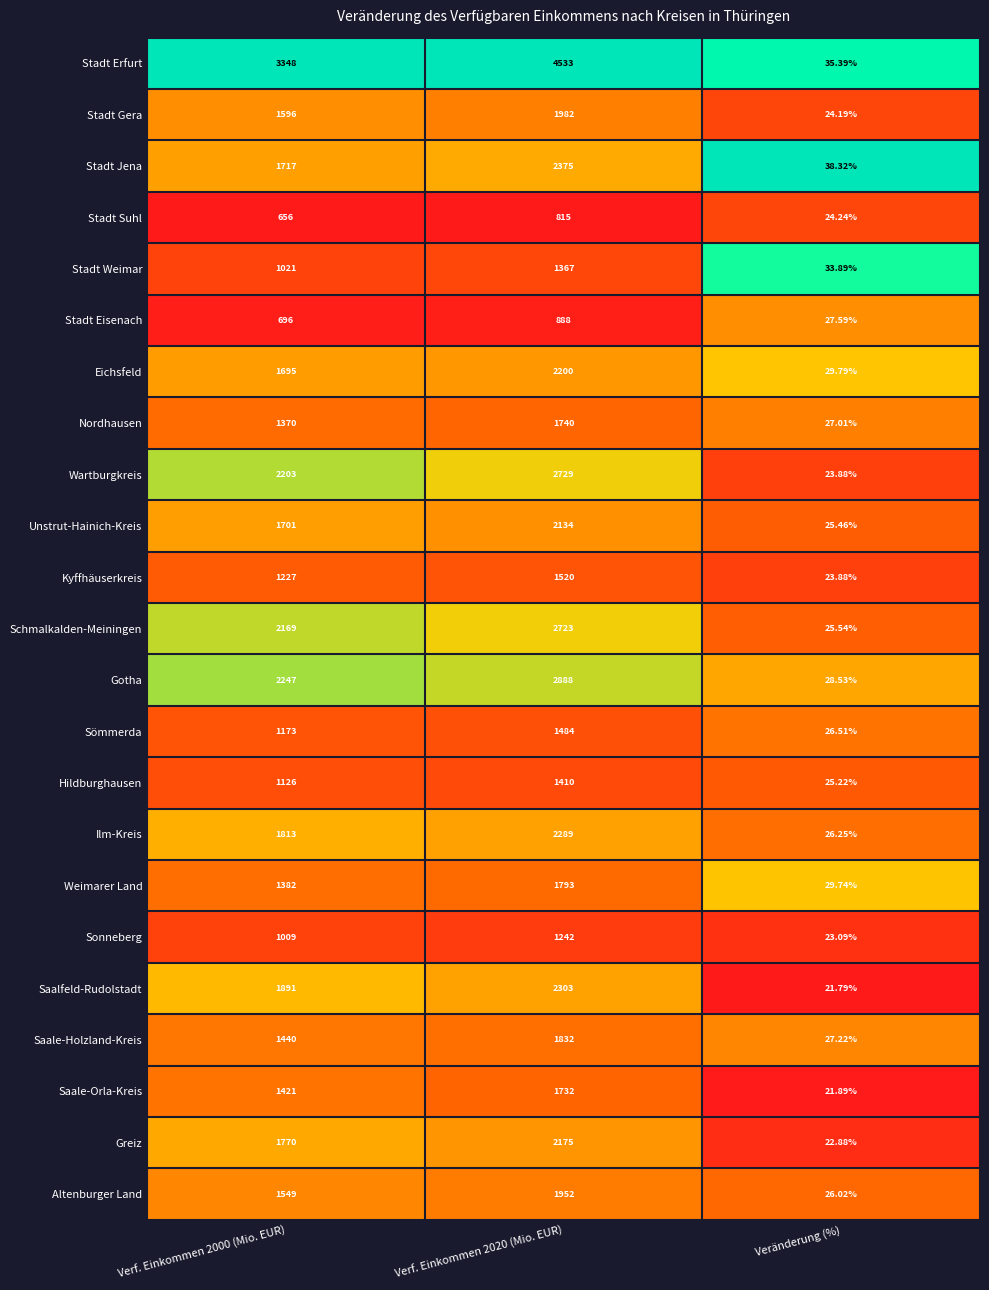

Which label corresponds to the smallest value in the chart?

Veränderung (%)